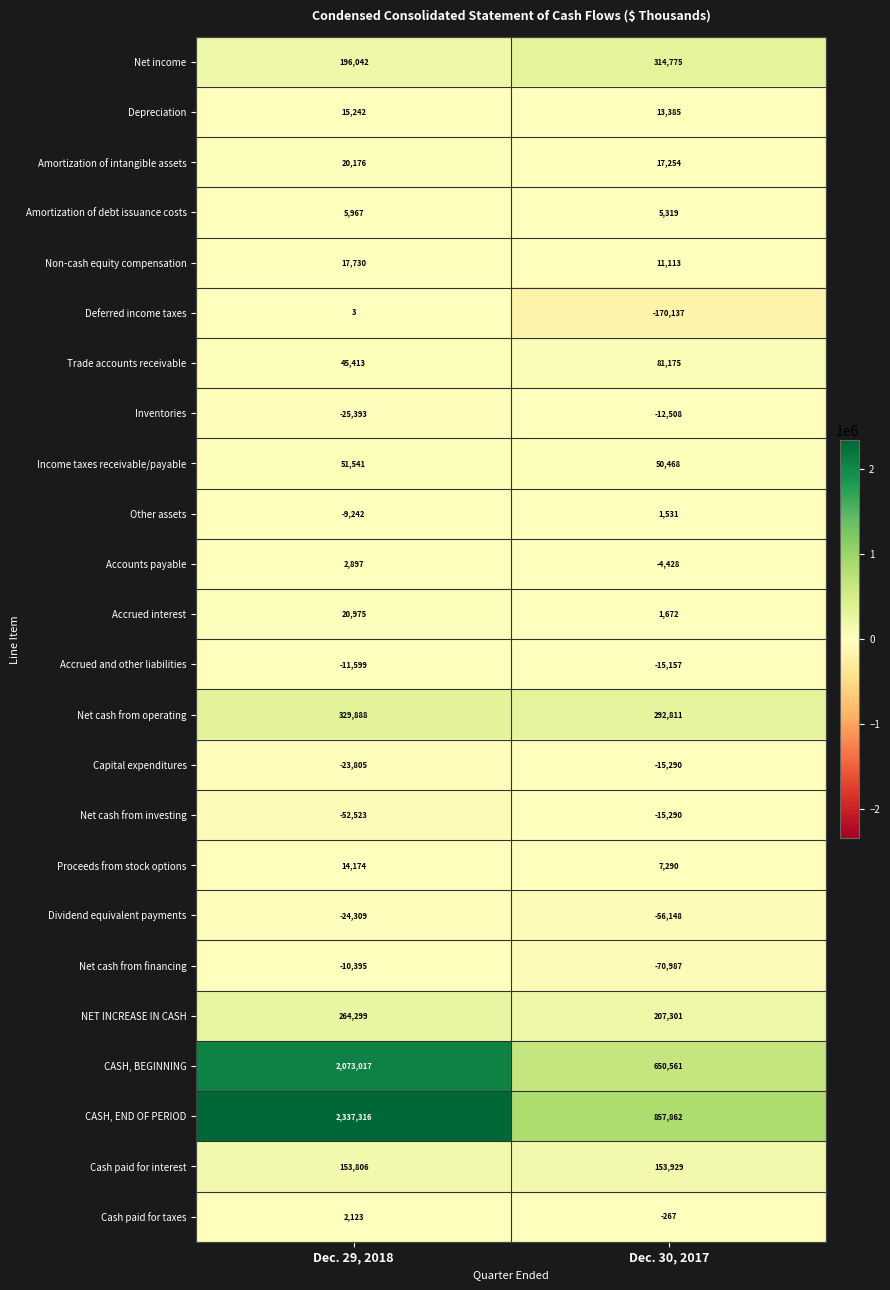

The value of Net cash from financing at Dec. 29, 2018 is -10395. True or false?

True